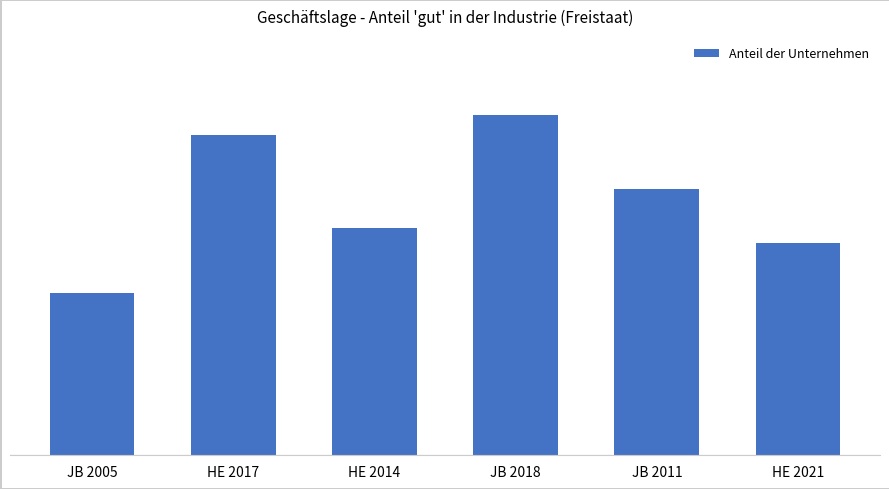

True or false: the data shows 54 at JB 2011.

True